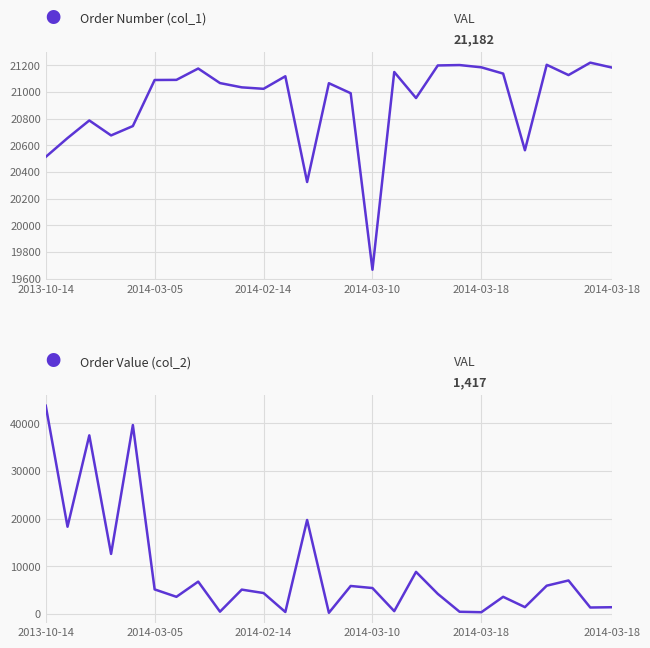

Where is Order Value (col_2) nearest to the value 21967?

12